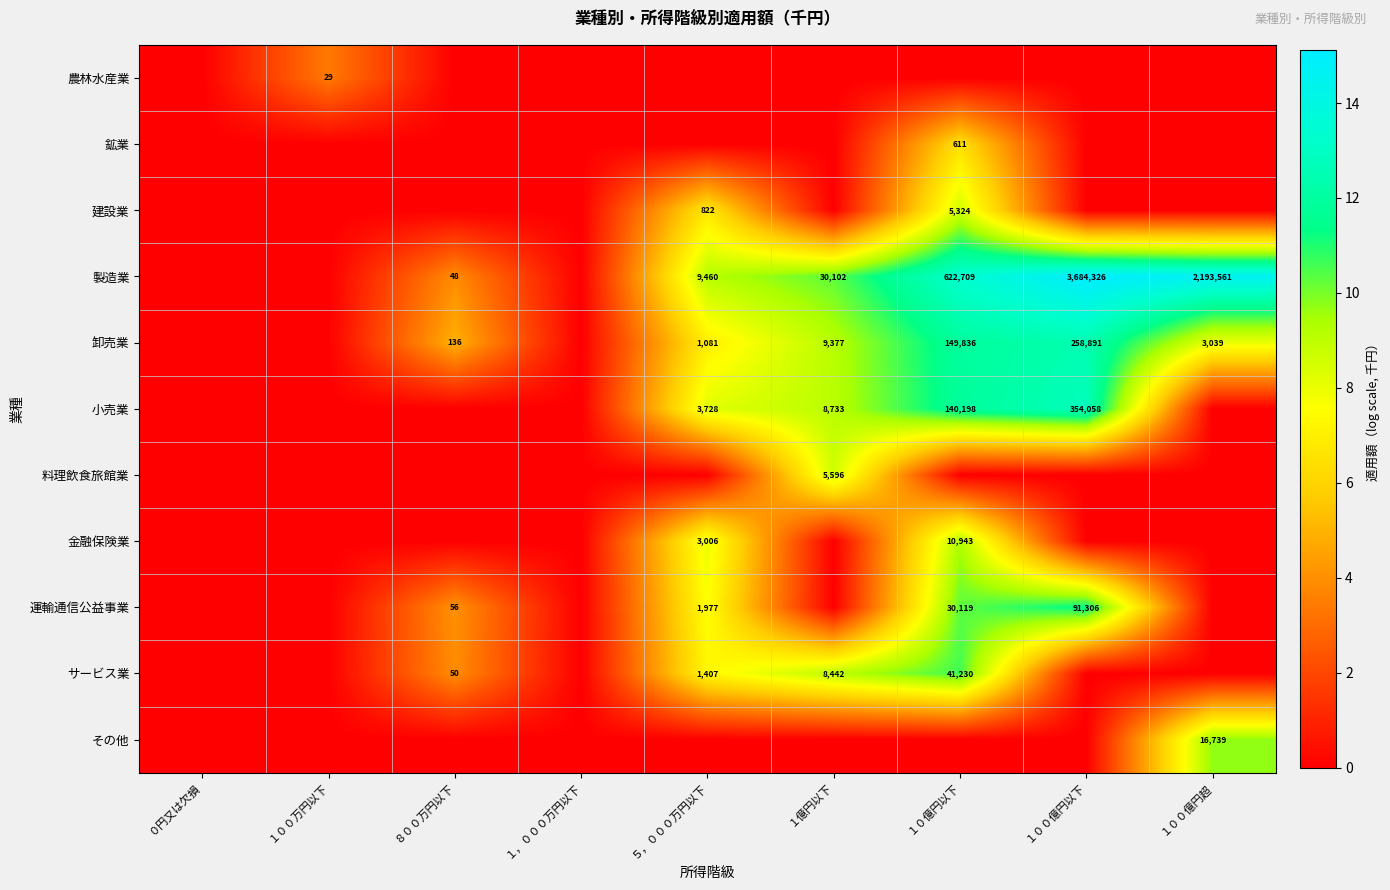

What is the total value across all series at １億円以下?

46.2